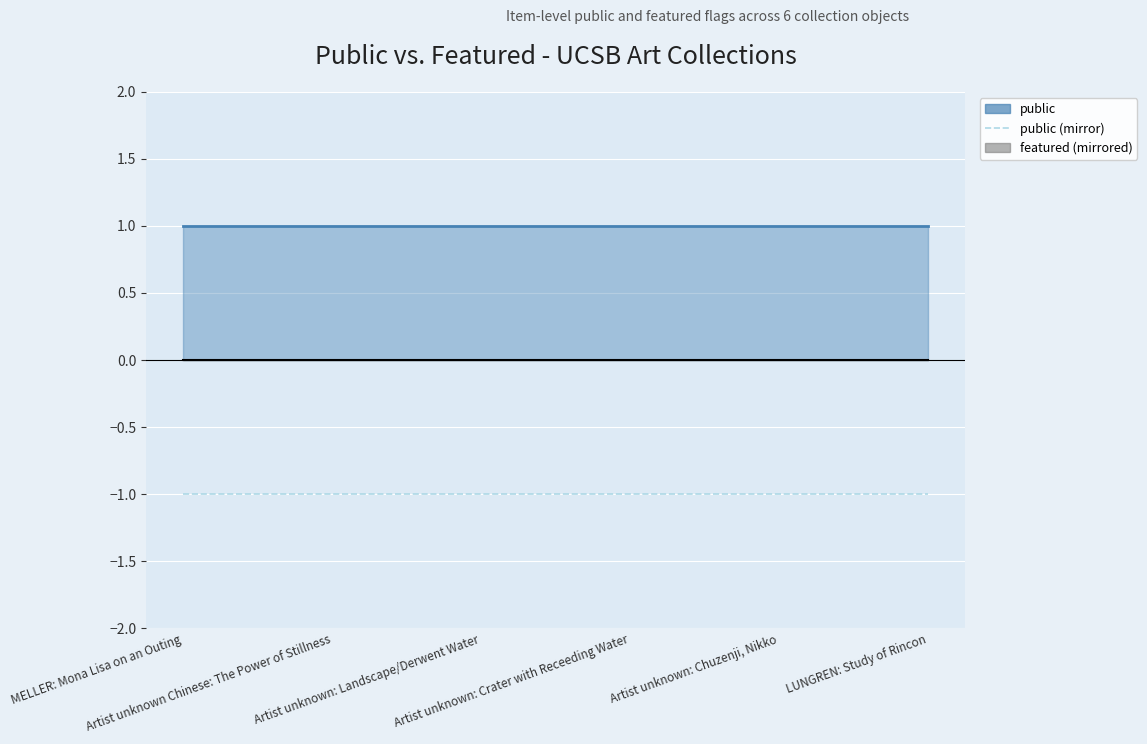

At how many categories does at least one series exceed 0?

6